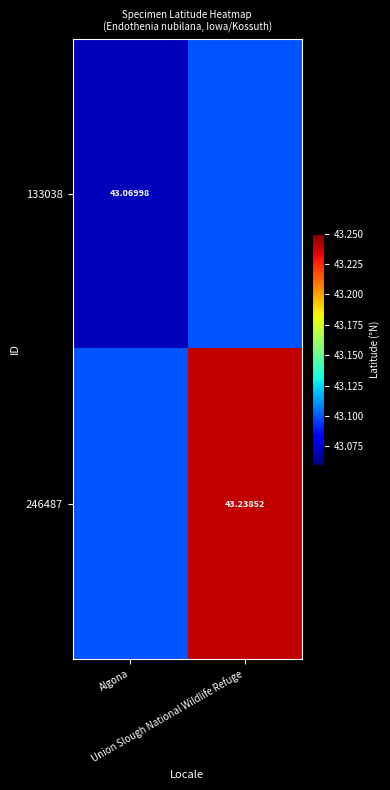

At which category does the chart reach its minimum across all series?

Algona